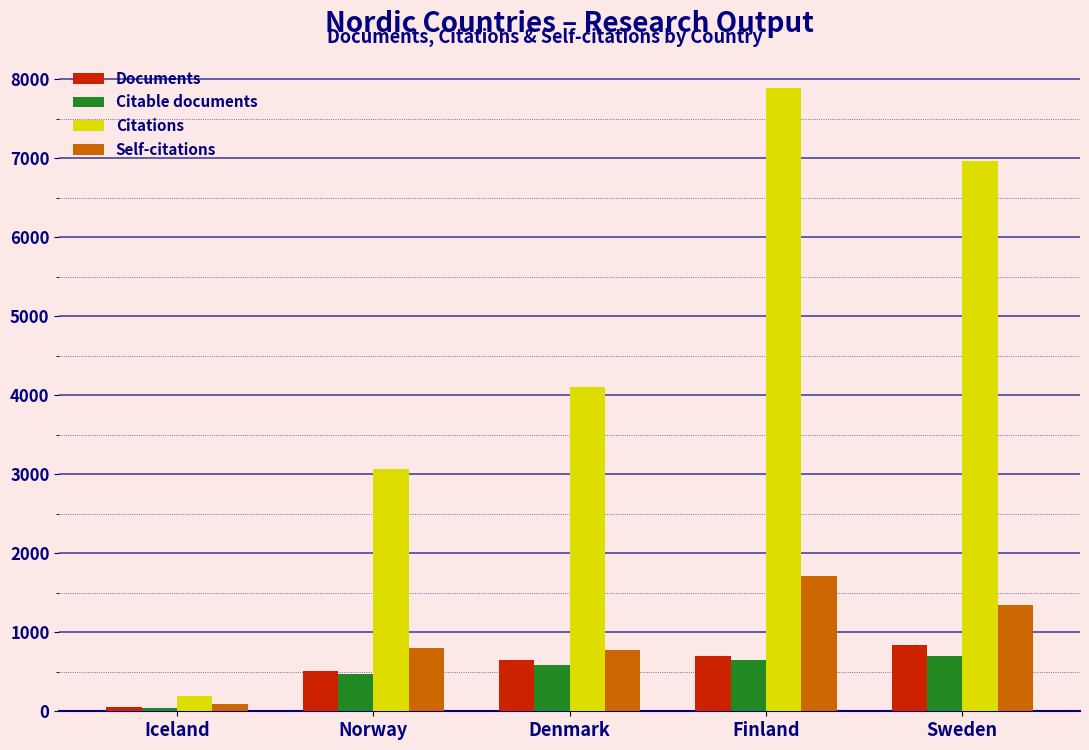

What is the sum of the Citable documents values at Iceland and Sweden?

739